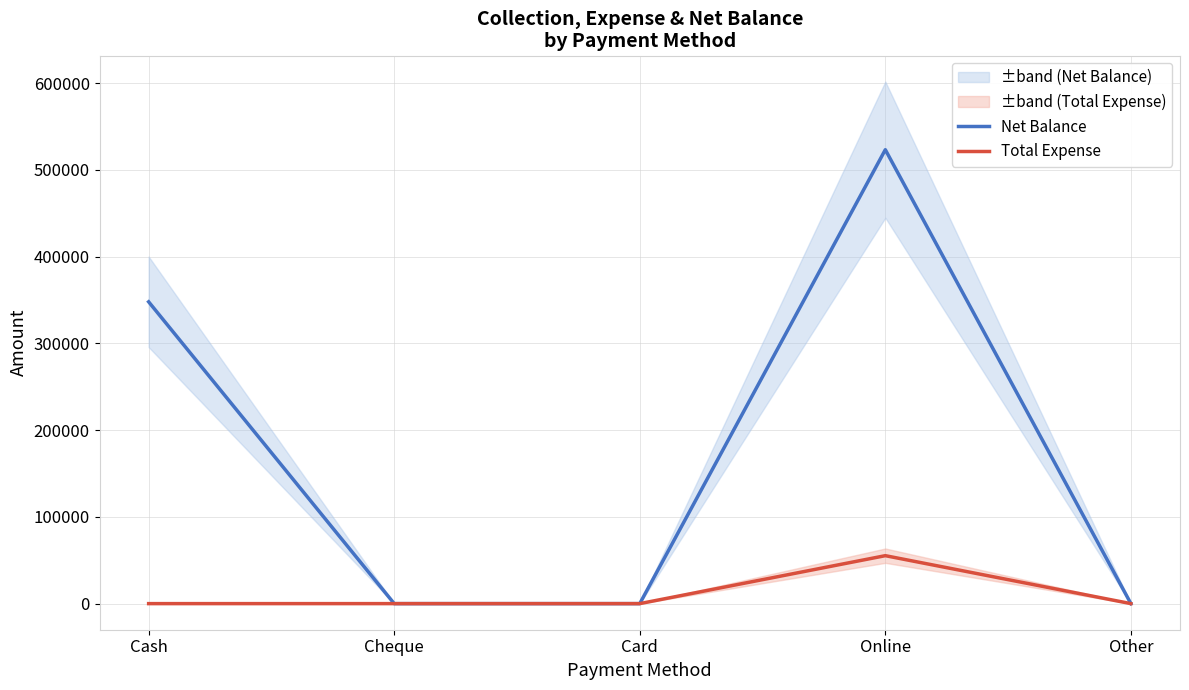

At which category is the sum across all series the highest?

Online